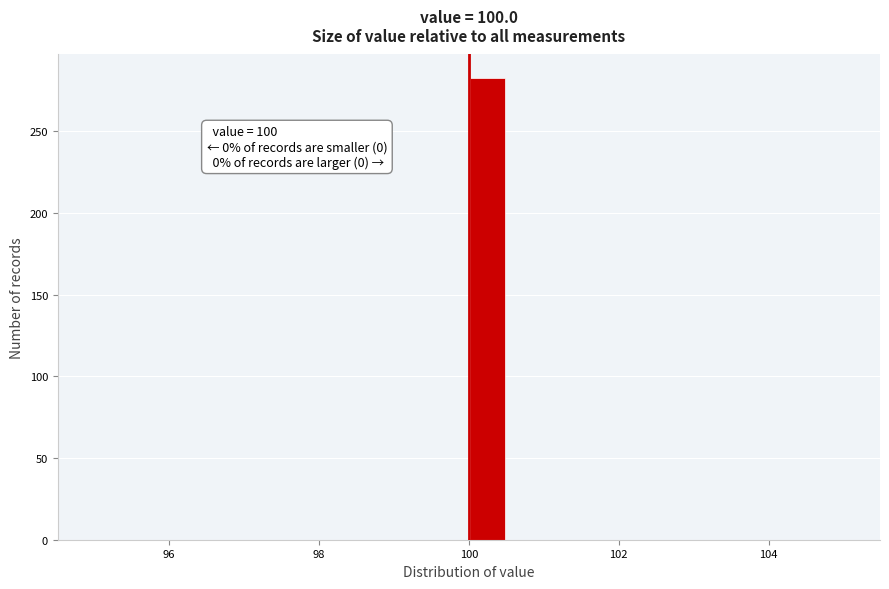

Read against the x-axis, roughly where is the centre of the tallest bar?

100.2